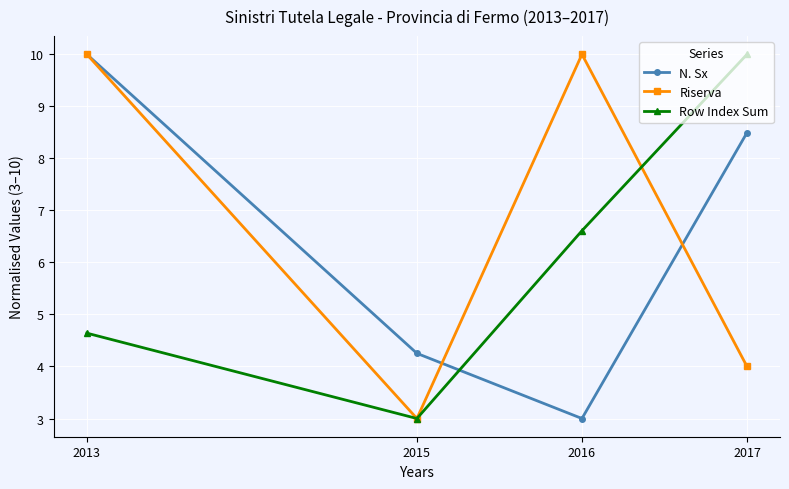

What is the sum of the N. Sx values at 2017 and 2016?

11.5